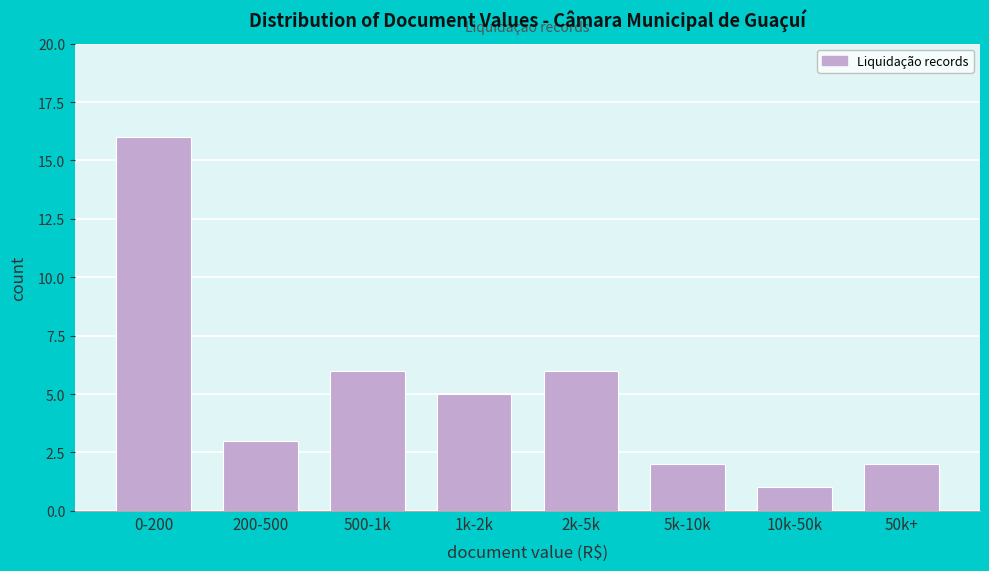

Reading left to right, what are all the values shown in this chart?

16	3	6	5	6	2	1	2